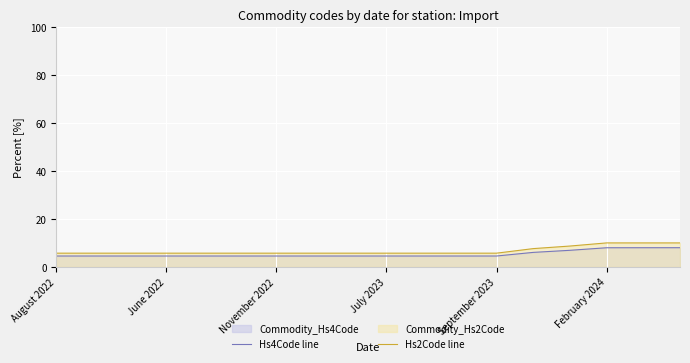

The Hs2Code line series shows 4.5 at February 2024. True or false?

False